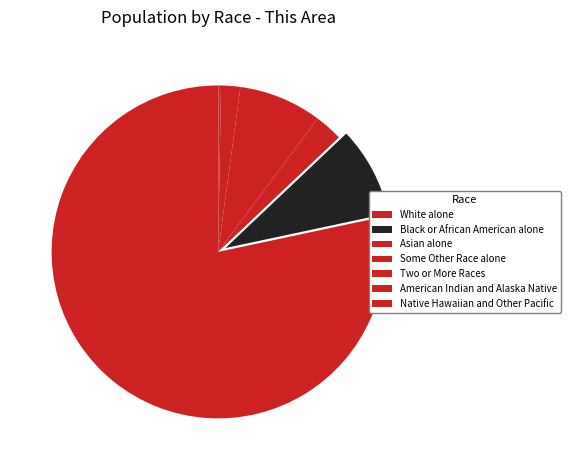

Approximately how many times larger is the value at Asian alone compared to Two or More Races?

1.5